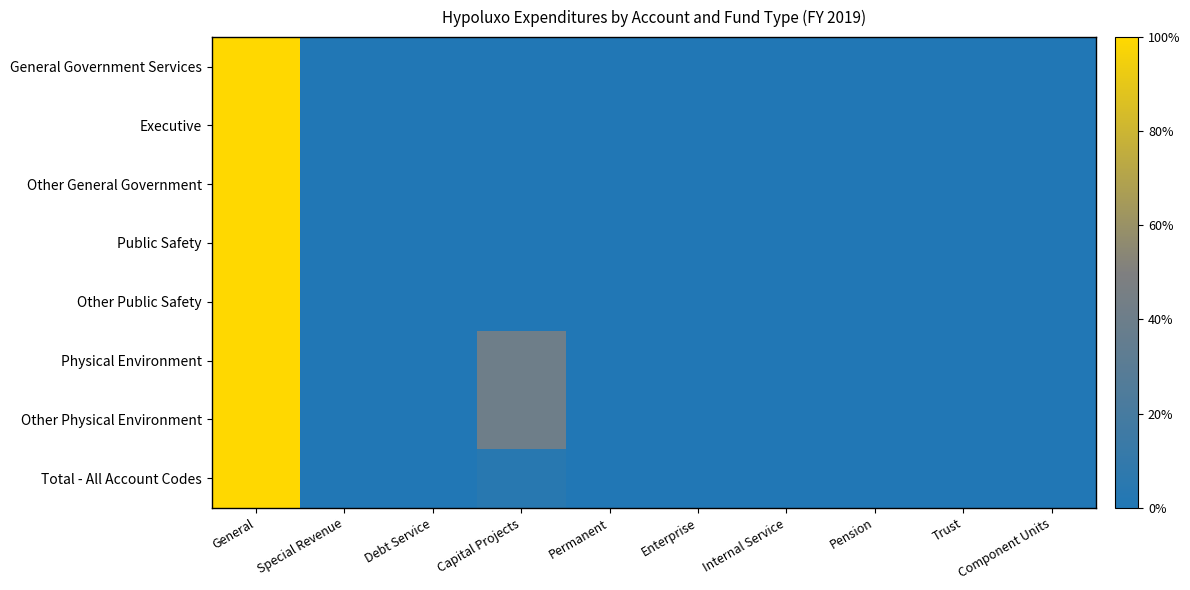

Count the number of data series in this chart.

8